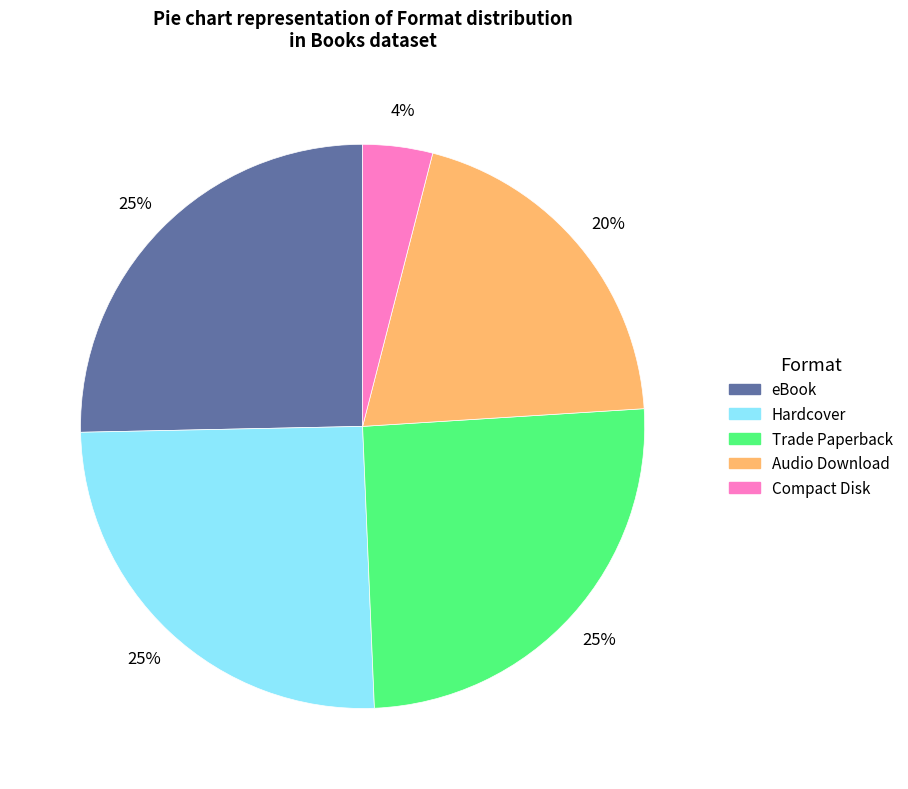

To the nearest percent, what percentage of the pie is Trade Paperback?

25%